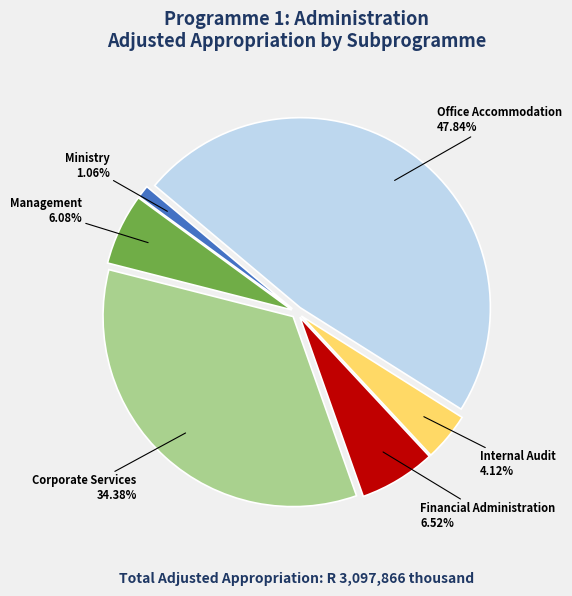

How many slices are in this pie chart?

6